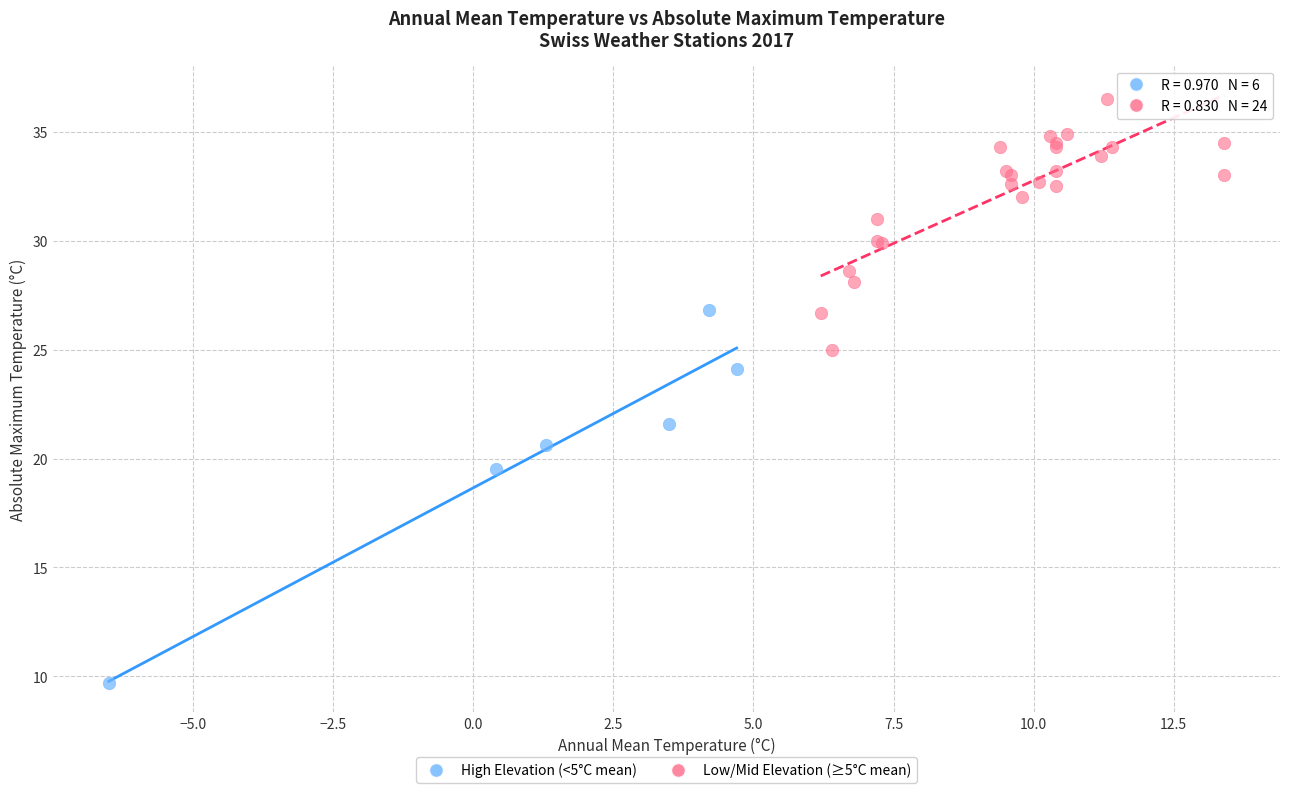

Which series reaches the minimum Y coordinate?

High Elevation (<5°C mean)